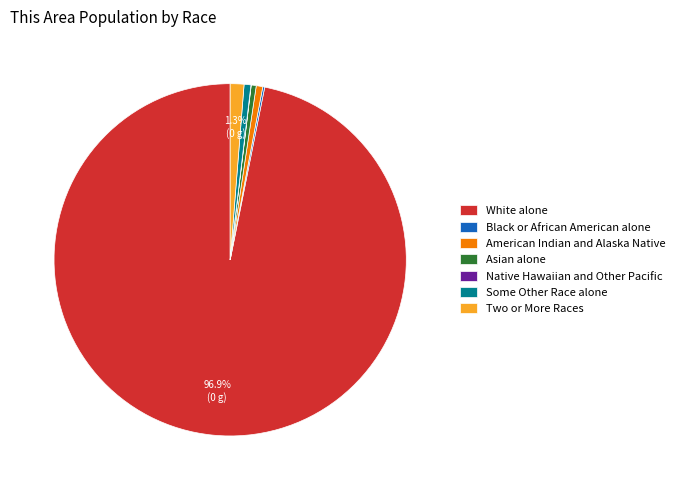

Do White alone and American Indian and Alaska Native together represent more than half of the pie?

Yes